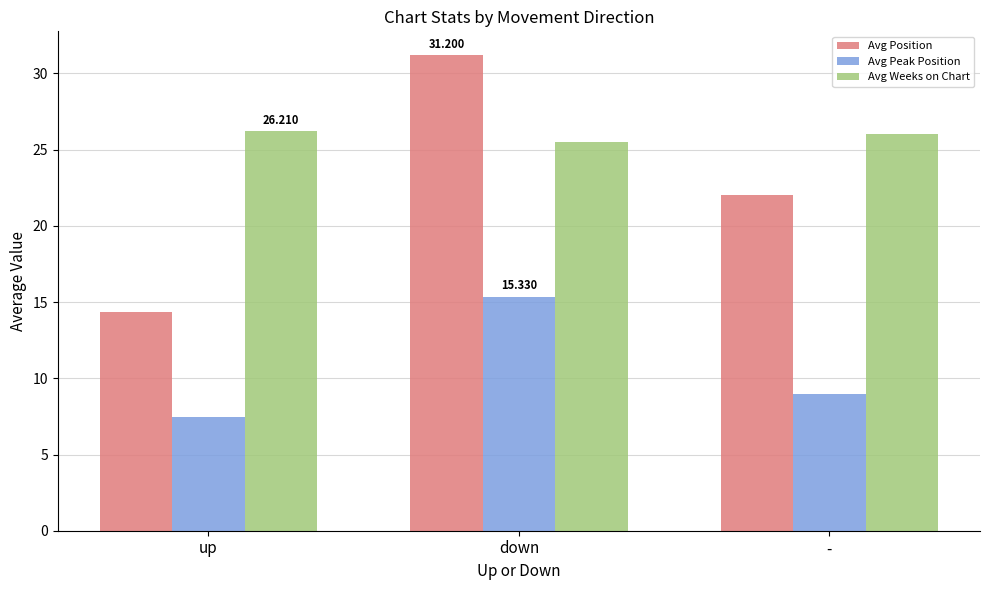

Does the chart contain stacked bars?

No